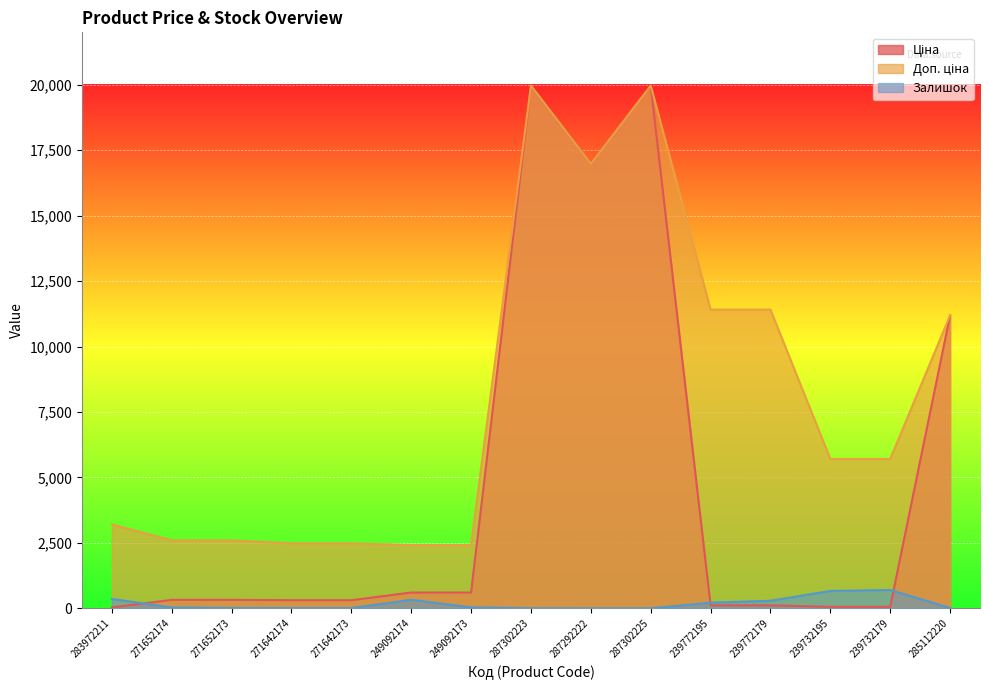

What is the difference between the second highest and minimum values in the Залишок series?

661.0